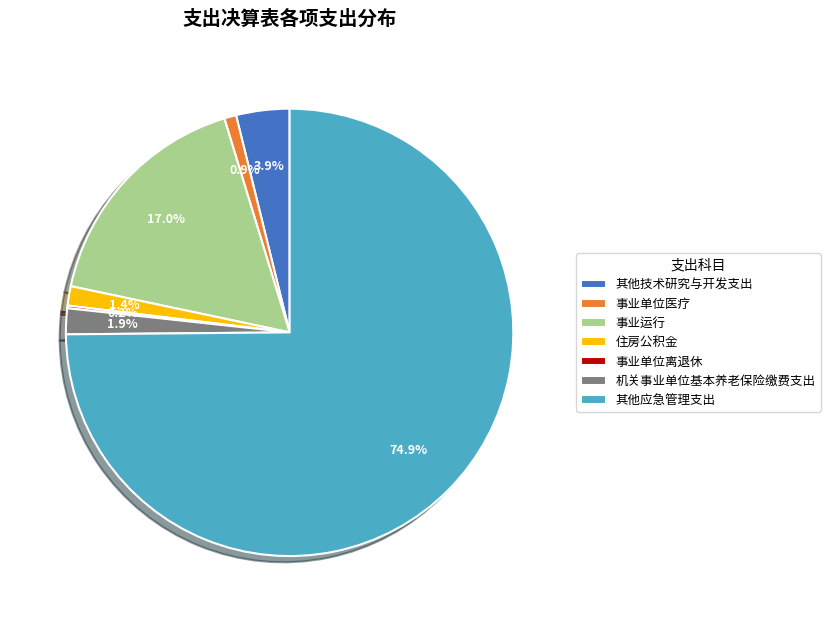

Which slice is the largest?

其他应急管理支出